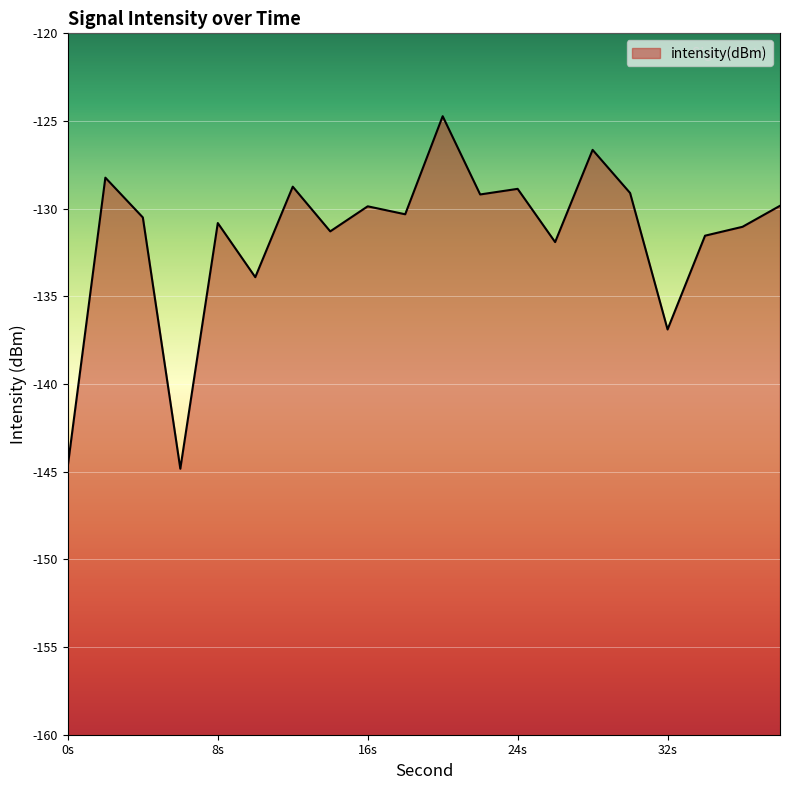

How many interior local valleys (lower than both neighbors) does the data have?

7